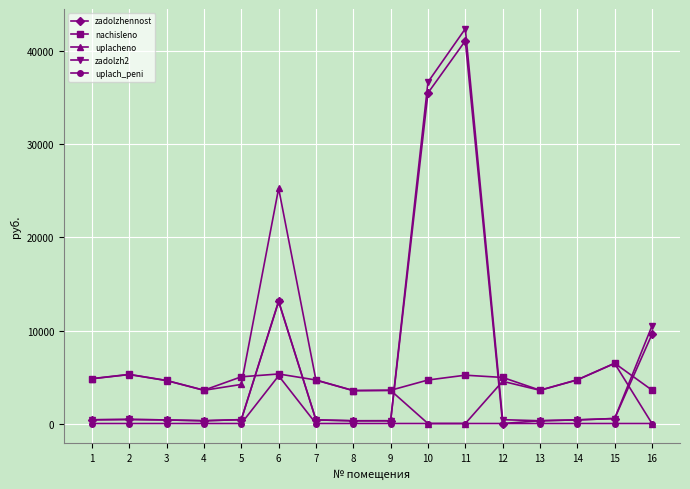

Is the value of zadolzh2 at 9 greater than the value of uplacheno at 7?

No